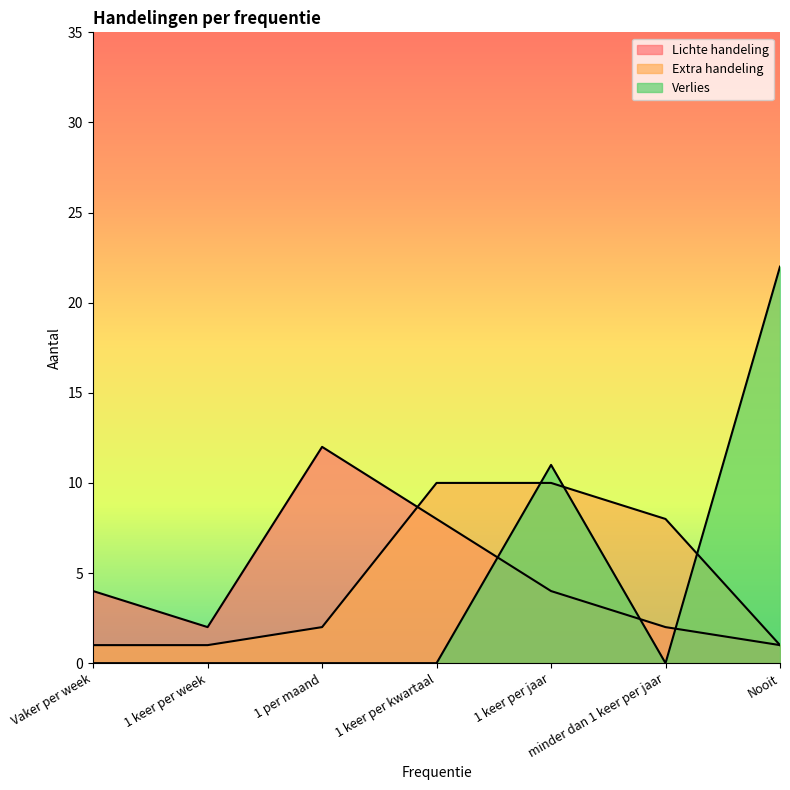

What is the difference between the maximum and second lowest values in the Lichte handeling series?

10